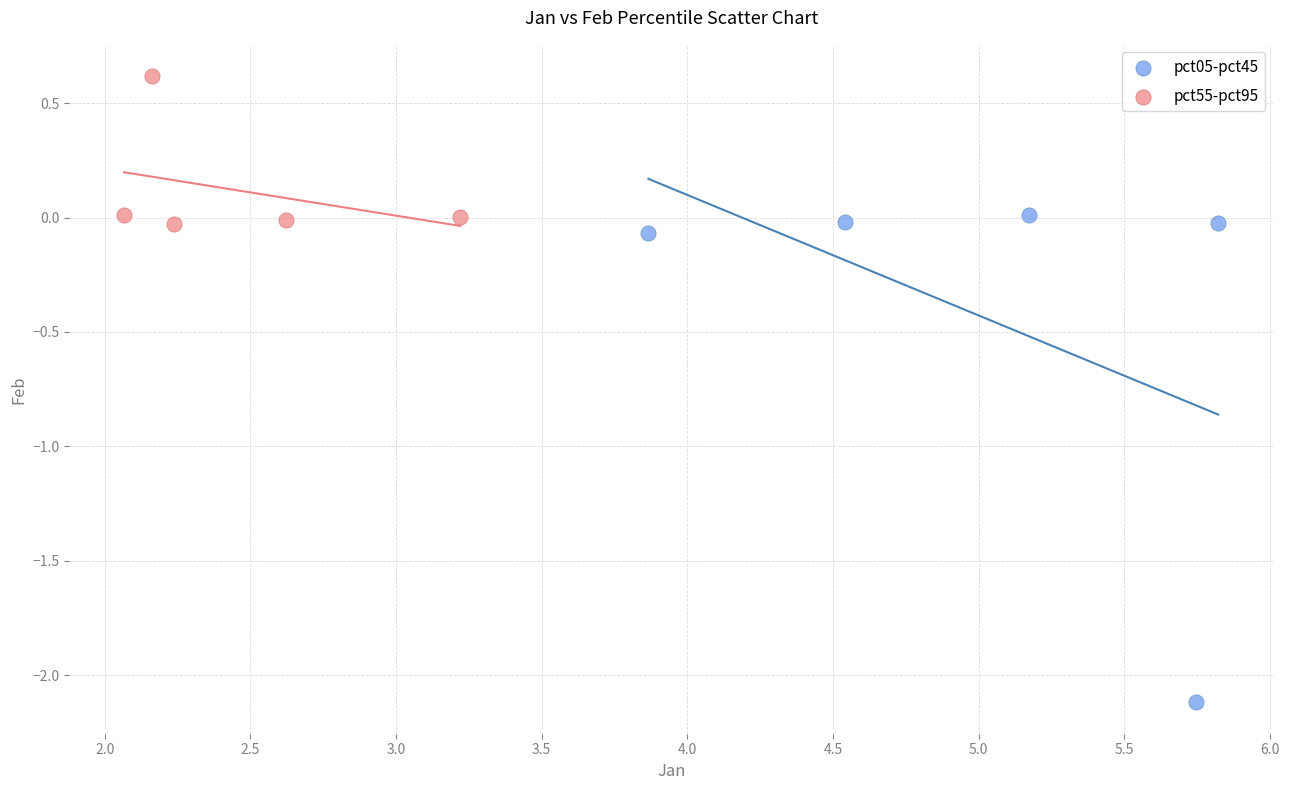

Which series contains the lowest Y value?

pct05-pct45